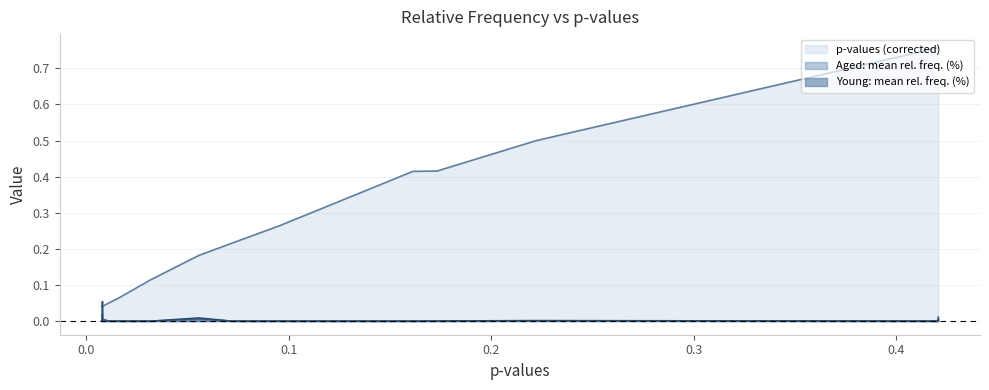

True or false: aged has more than 1 points higher than both neighbors.

True